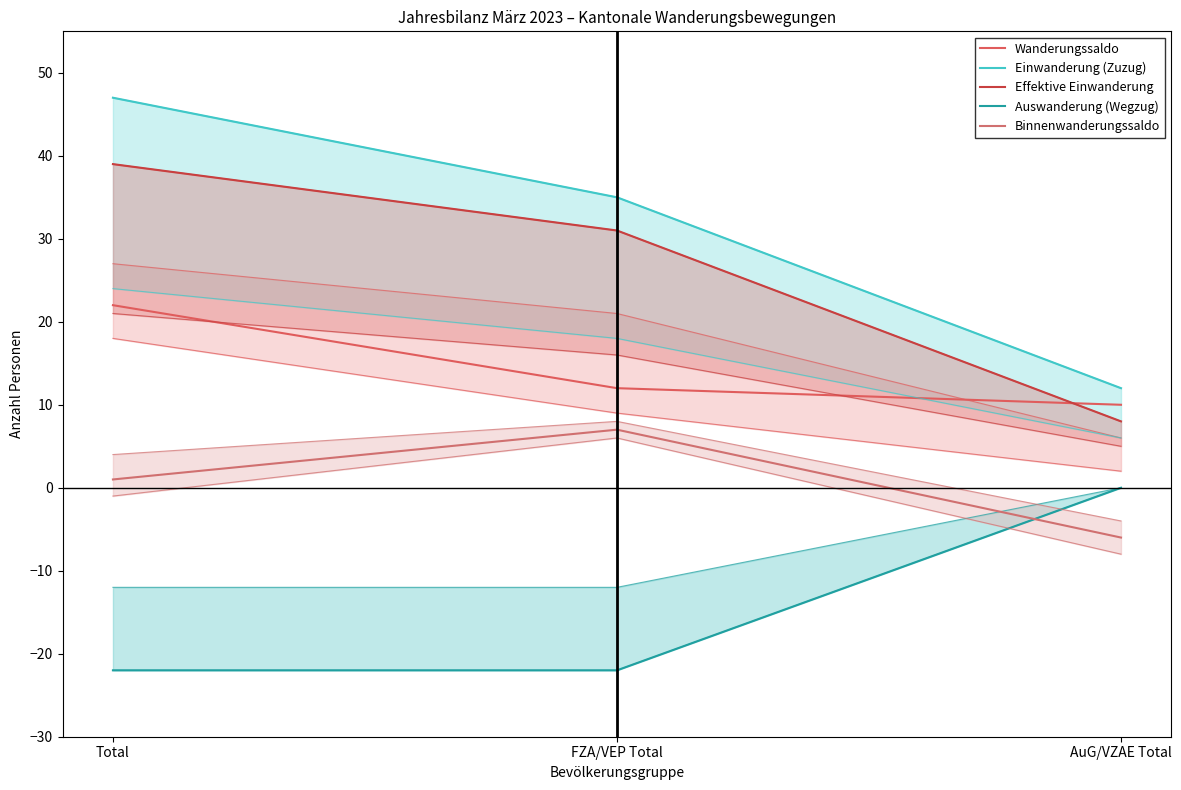

Which series has the largest total across all categories?

Einwanderung (Zuzug)